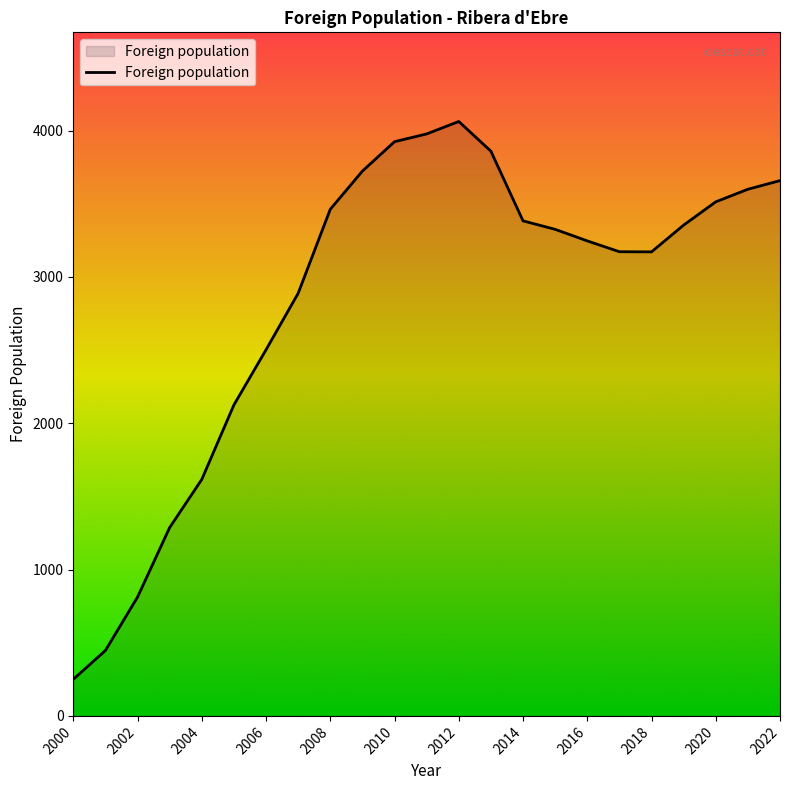

What is the maximum value shown in the chart?

4062